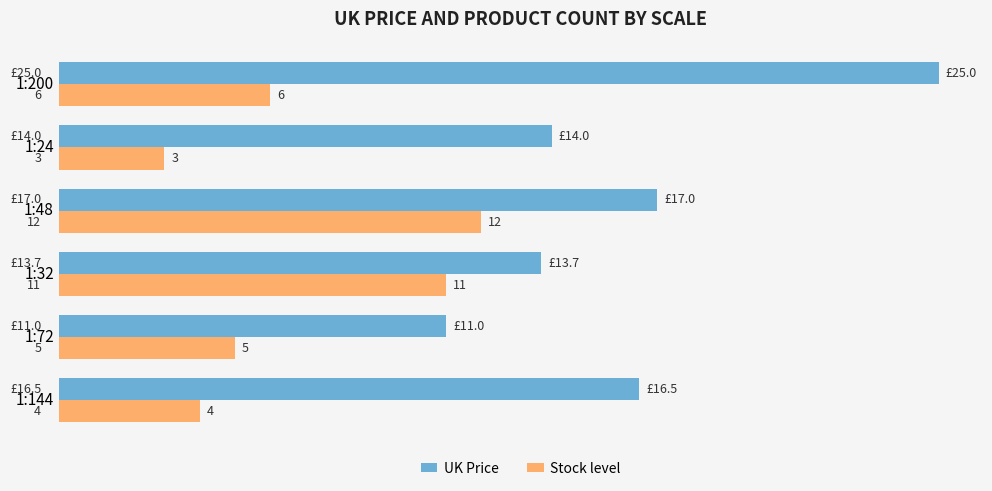

Read the UK Price value at 1:200.

25.0